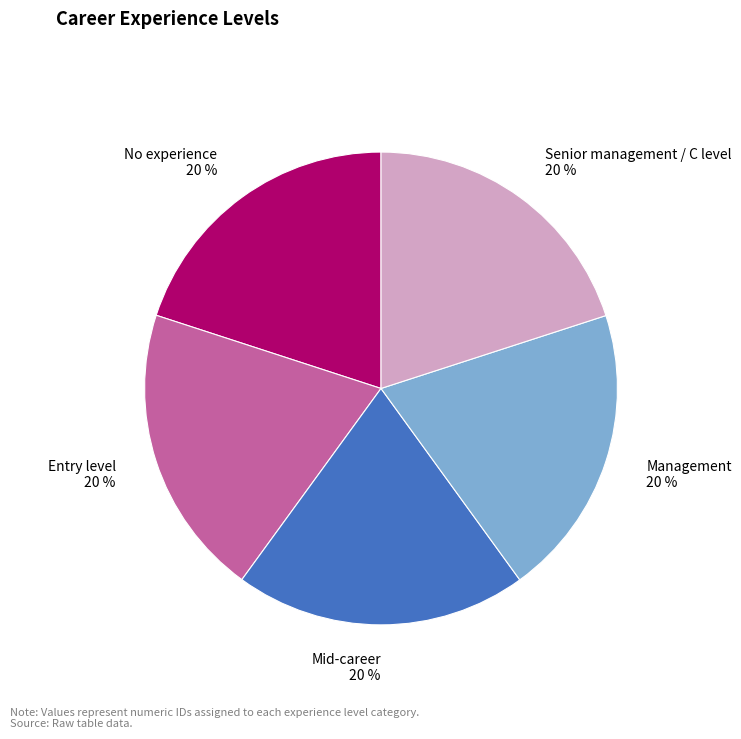

Is Entry level the majority of the pie?

No